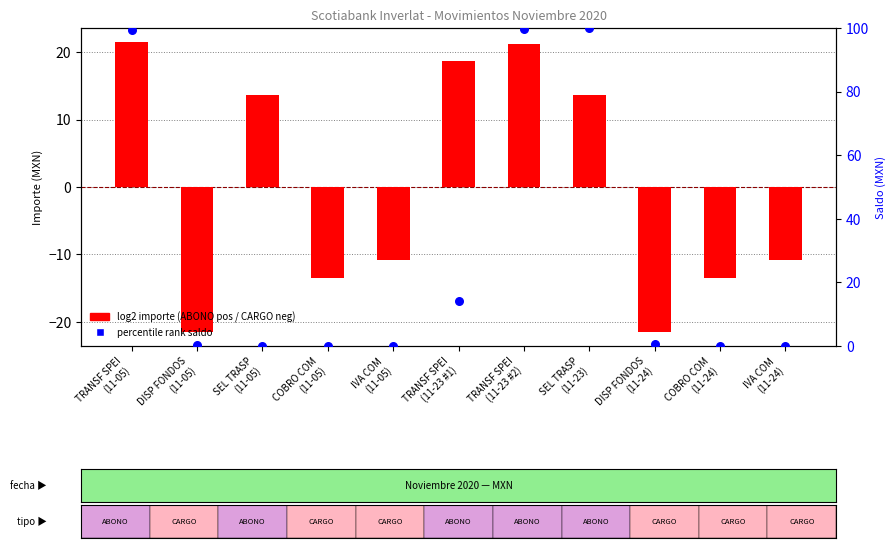

What are all the series names shown in the legend?

log2 importe, percentile rank saldo